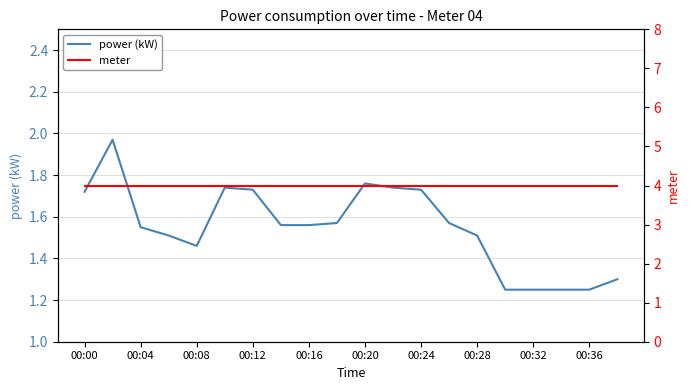

Is it true that power (kW) equals 2.5 at 00:24?

False